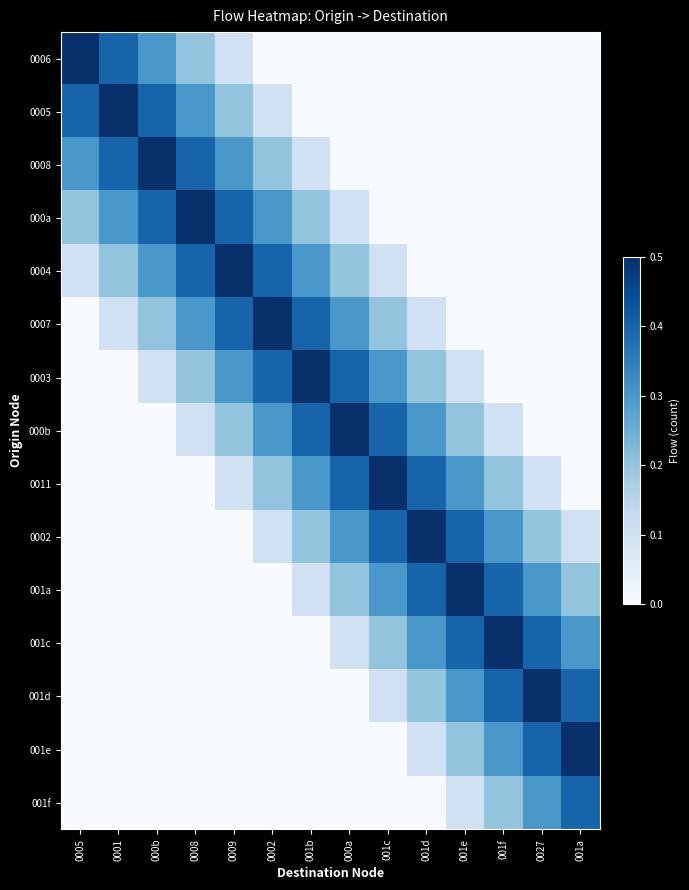

Reading left to right, transcribe all the data shown in this chart.

0006: 0005=0.5	0001=0.4	000b=0.3	0008=0.2	0009=0.1	0002=0.0	001b=0.0	000a=0.0	001c=0.0	001d=0.0	001e=0.0	001f=0.0	0027=0.0	001a=0.0
0005: 0005=0.4	0001=0.5	000b=0.4	0008=0.3	0009=0.2	0002=0.1	001b=0.0	000a=0.0	001c=0.0	001d=0.0	001e=0.0	001f=0.0	0027=0.0	001a=0.0
0008: 0005=0.3	0001=0.4	000b=0.5	0008=0.4	0009=0.3	0002=0.2	001b=0.1	000a=0.0	001c=0.0	001d=0.0	001e=0.0	001f=0.0	0027=0.0	001a=0.0
000a: 0005=0.2	0001=0.3	000b=0.4	0008=0.5	0009=0.4	0002=0.3	001b=0.2	000a=0.1	001c=0.0	001d=0.0	001e=0.0	001f=0.0	0027=0.0	001a=0.0
0004: 0005=0.1	0001=0.2	000b=0.3	0008=0.4	0009=0.5	0002=0.4	001b=0.3	000a=0.2	001c=0.1	001d=0.0	001e=0.0	001f=0.0	0027=0.0	001a=0.0
0007: 0005=0.0	0001=0.1	000b=0.2	0008=0.3	0009=0.4	0002=0.5	001b=0.4	000a=0.3	001c=0.2	001d=0.1	001e=0.0	001f=0.0	0027=0.0	001a=0.0
0003: 0005=0.0	0001=0.0	000b=0.1	0008=0.2	0009=0.3	0002=0.4	001b=0.5	000a=0.4	001c=0.3	001d=0.2	001e=0.1	001f=0.0	0027=0.0	001a=0.0
000b: 0005=0.0	0001=0.0	000b=0.0	0008=0.1	0009=0.2	0002=0.3	001b=0.4	000a=0.5	001c=0.4	001d=0.3	001e=0.2	001f=0.1	0027=0.0	001a=0.0
0011: 0005=0.0	0001=0.0	000b=0.0	0008=0.0	0009=0.1	0002=0.2	001b=0.3	000a=0.4	001c=0.5	001d=0.4	001e=0.3	001f=0.2	0027=0.1	001a=0.0
0002: 0005=0.0	0001=0.0	000b=0.0	0008=0.0	0009=0.0	0002=0.1	001b=0.2	000a=0.3	001c=0.4	001d=0.5	001e=0.4	001f=0.3	0027=0.2	001a=0.1
001a: 0005=0.0	0001=0.0	000b=0.0	0008=0.0	0009=0.0	0002=0.0	001b=0.1	000a=0.2	001c=0.3	001d=0.4	001e=0.5	001f=0.4	0027=0.3	001a=0.2
001c: 0005=0.0	0001=0.0	000b=0.0	0008=0.0	0009=0.0	0002=0.0	001b=0.0	000a=0.1	001c=0.2	001d=0.3	001e=0.4	001f=0.5	0027=0.4	001a=0.3
001d: 0005=0.0	0001=0.0	000b=0.0	0008=0.0	0009=0.0	0002=0.0	001b=0.0	000a=0.0	001c=0.1	001d=0.2	001e=0.3	001f=0.4	0027=0.5	001a=0.4
001e: 0005=0.0	0001=0.0	000b=0.0	0008=0.0	0009=0.0	0002=0.0	001b=0.0	000a=0.0	001c=0.0	001d=0.1	001e=0.2	001f=0.3	0027=0.4	001a=0.5
001f: 0005=0.0	0001=0.0	000b=0.0	0008=0.0	0009=0.0	0002=0.0	001b=0.0	000a=0.0	001c=0.0	001d=0.0	001e=0.1	001f=0.2	0027=0.3	001a=0.4